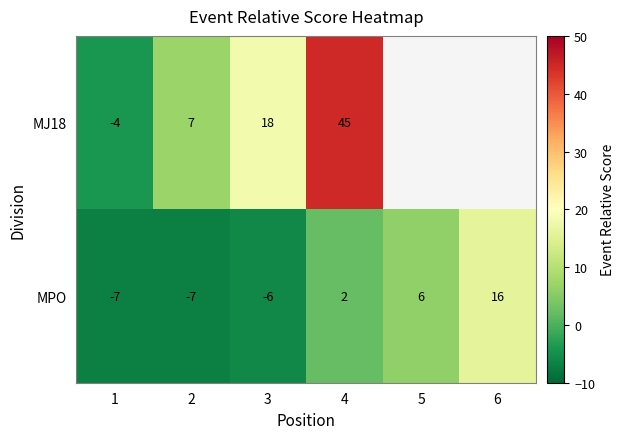

How many negative values does the MPO series have?

3